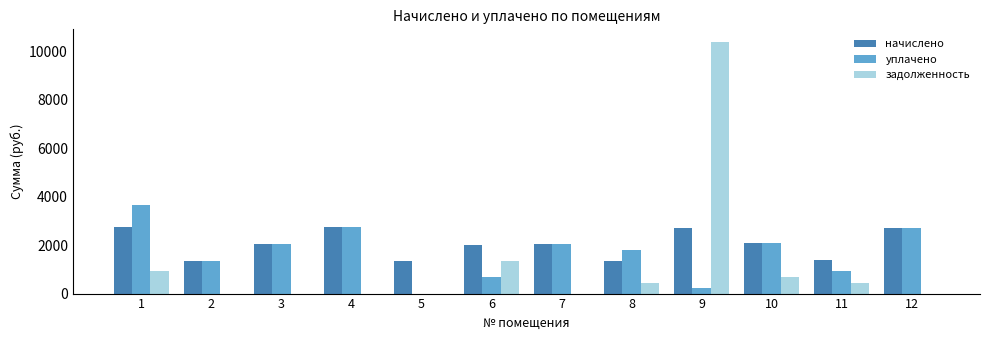

What is the sum of all уплачено values?

20347.2